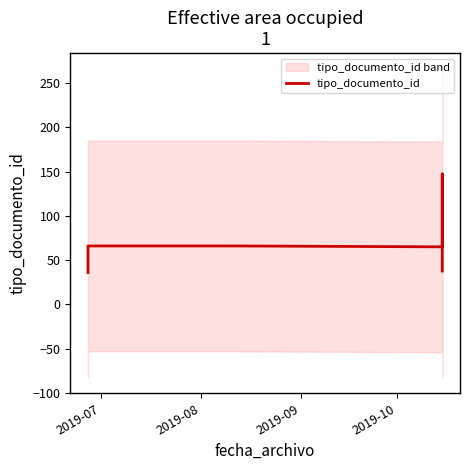

Is it true that the value at 6 is 202.0?

False